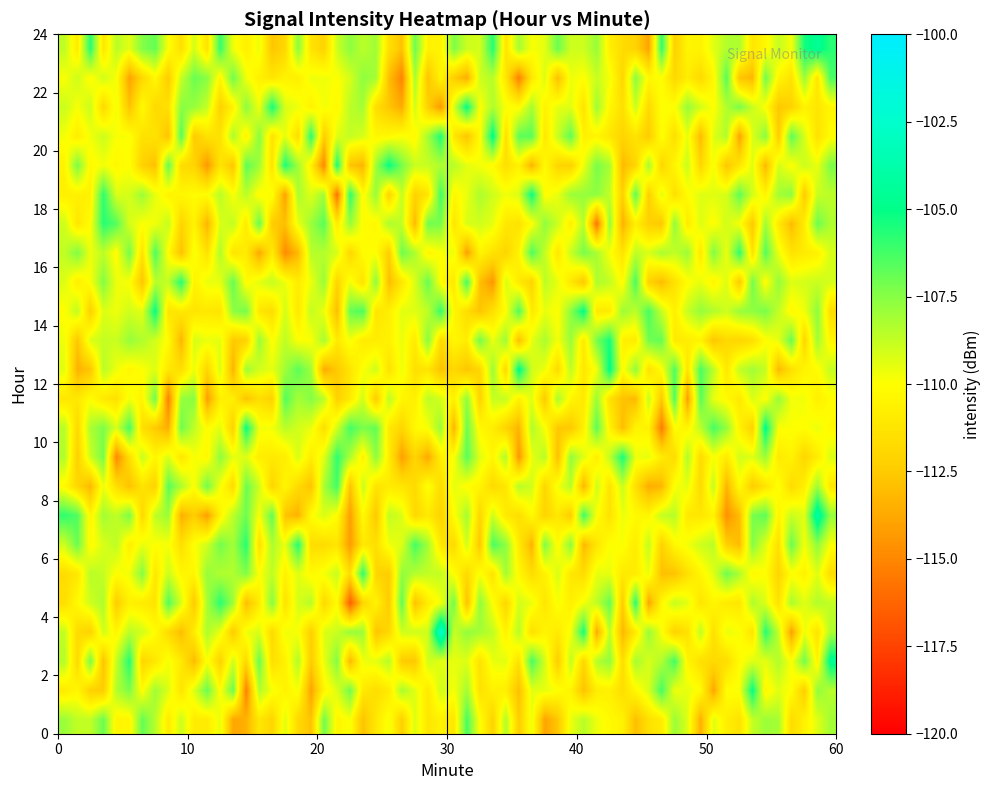

List the series in order of their peak value, lowest first.

0, 23